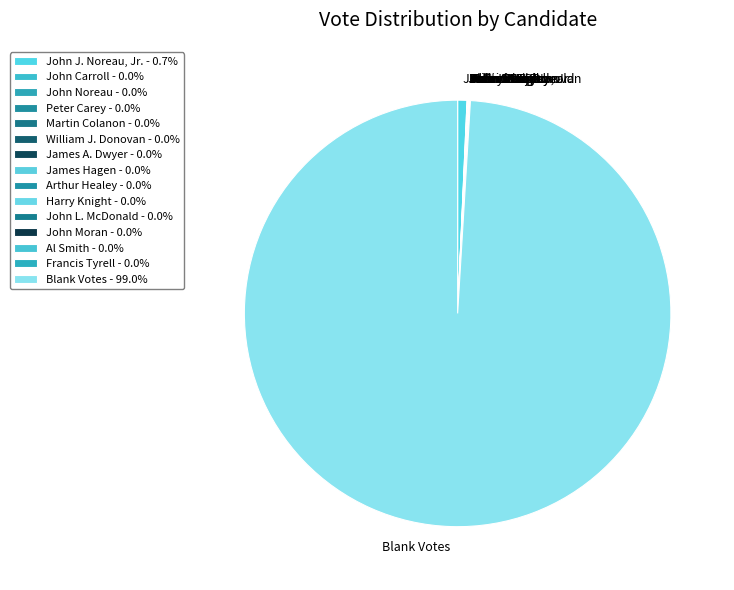

Is Blank Votes the majority of the pie?

Yes